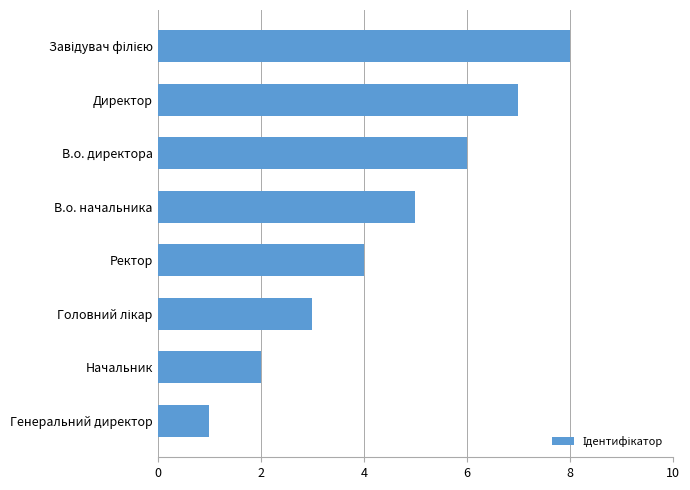

How many data points does each series have?

8